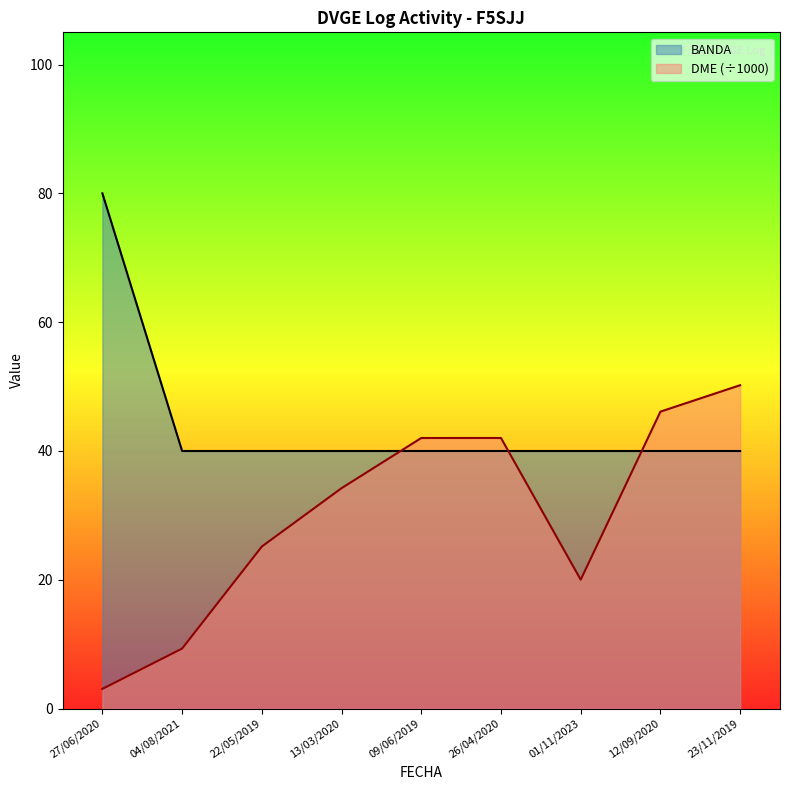

Which category has the highest value in the BANDA series?

27/06/2020